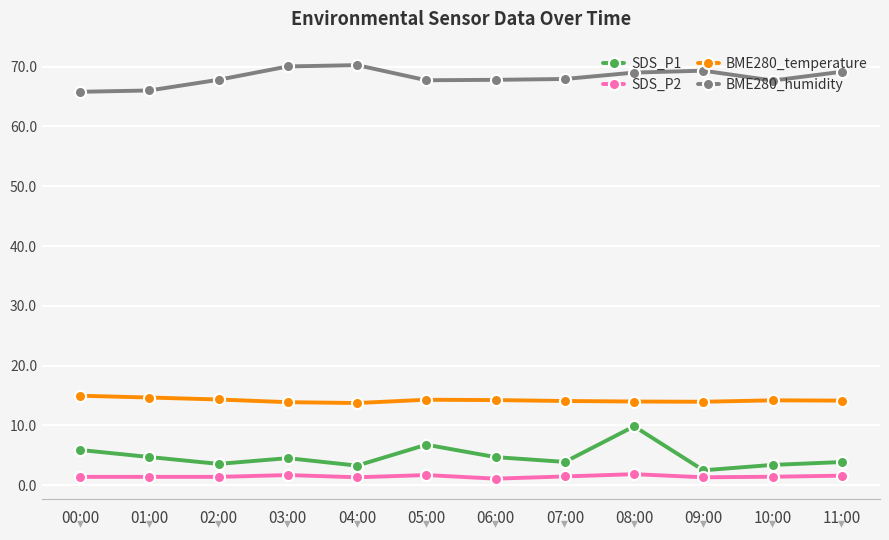

Is the value of BME280_humidity at 00:00 greater than the value of BME280_temperature at 02:00?

Yes